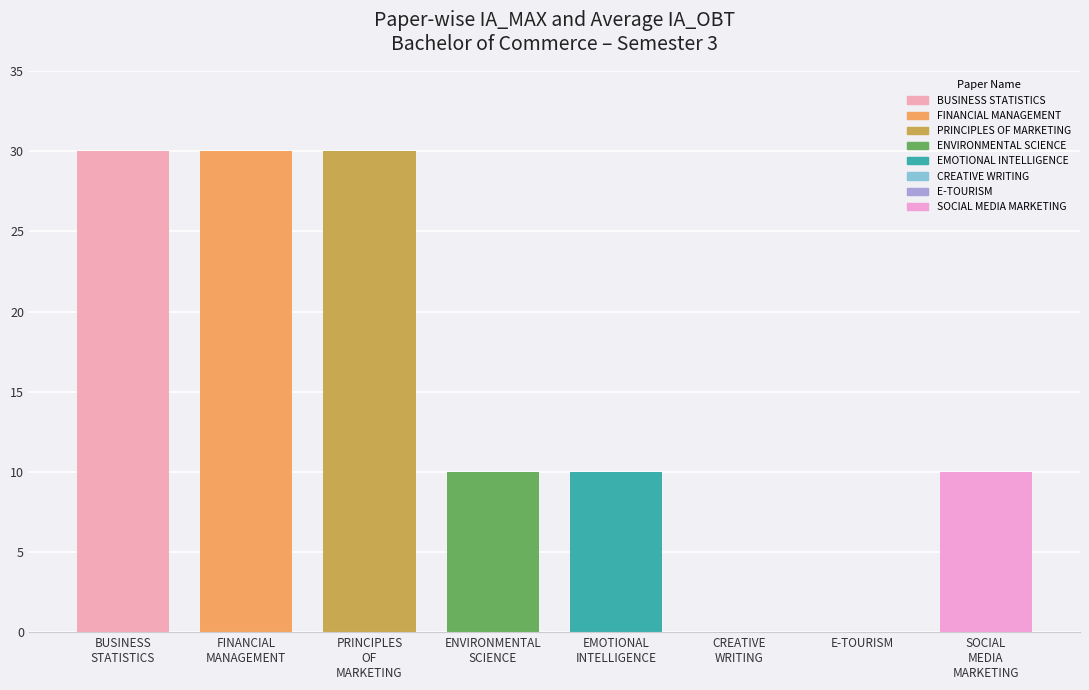

What value does the data have at PRINCIPLES
OF
MARKETING?

30